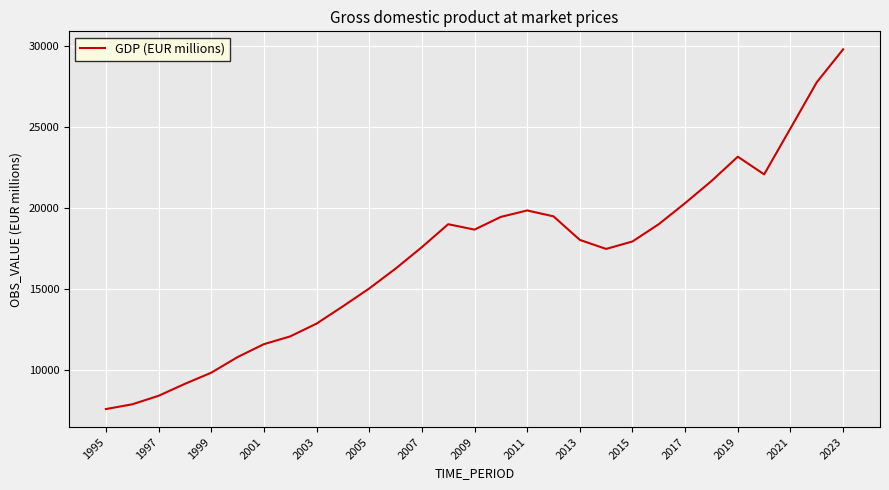

What is the greatest value displayed?

29807.2